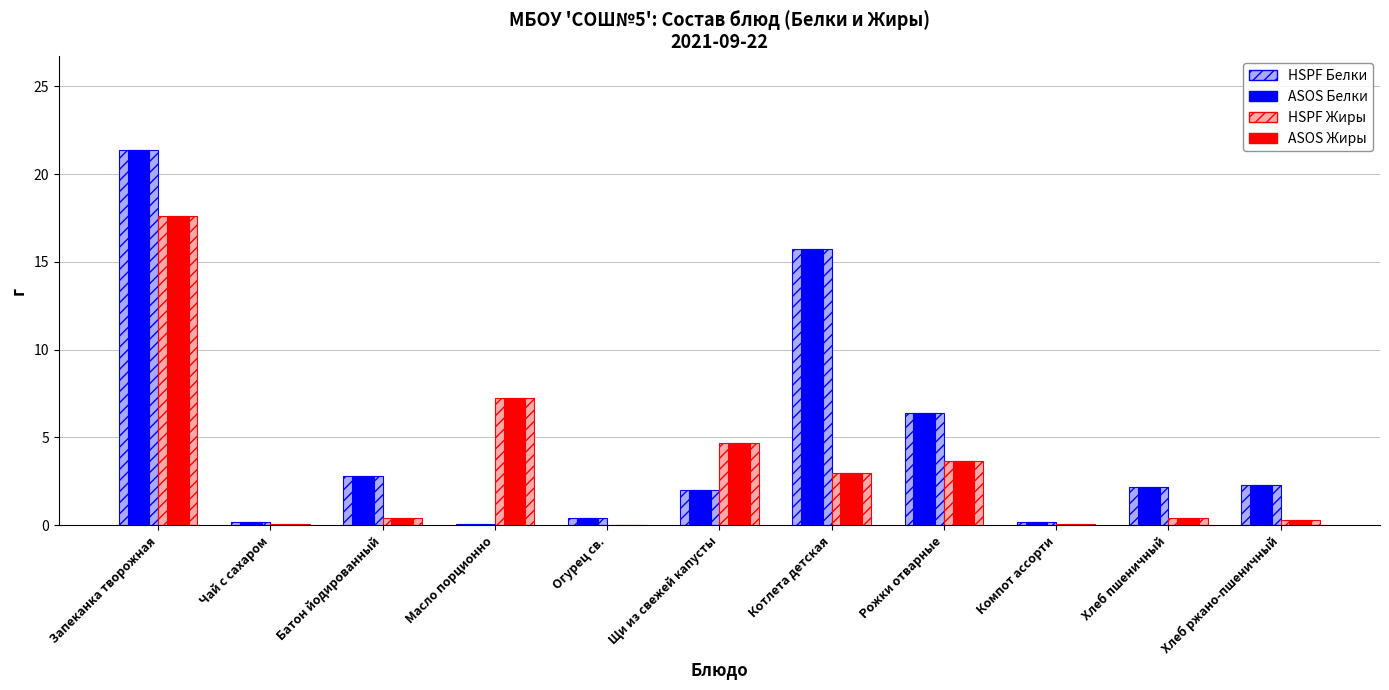

True or false: ASOS Жиры has a value of 7.2 at Масло порционно.

True